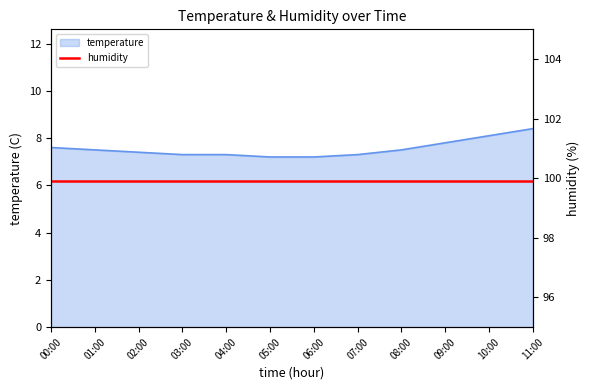

What is the average value?

7.5